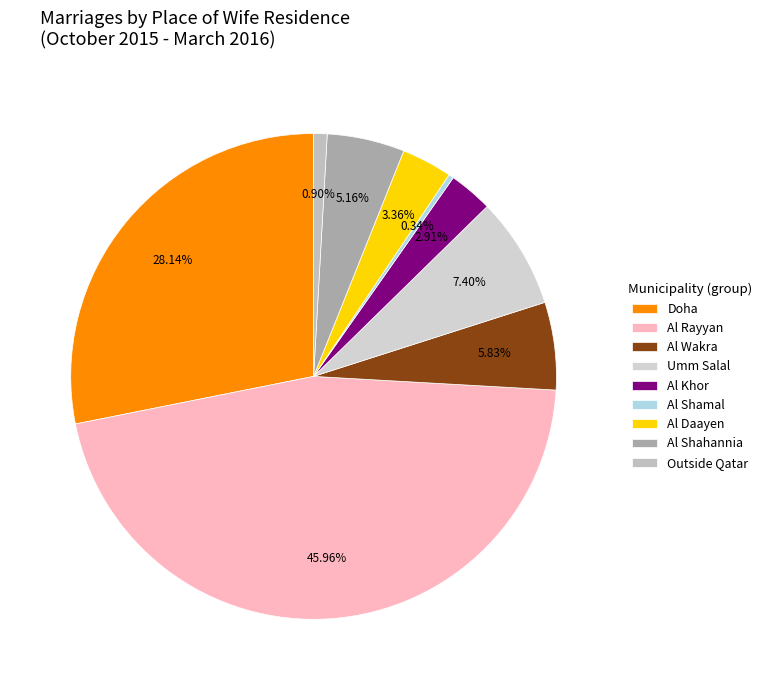

To the nearest percent, what is the difference between the Al Wakra and Doha slice percentages?

22%